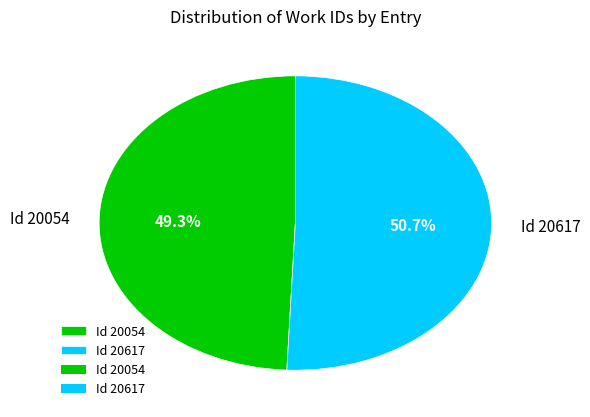

To the nearest percent, what is the difference between the largest and smallest slice percentages?

1%